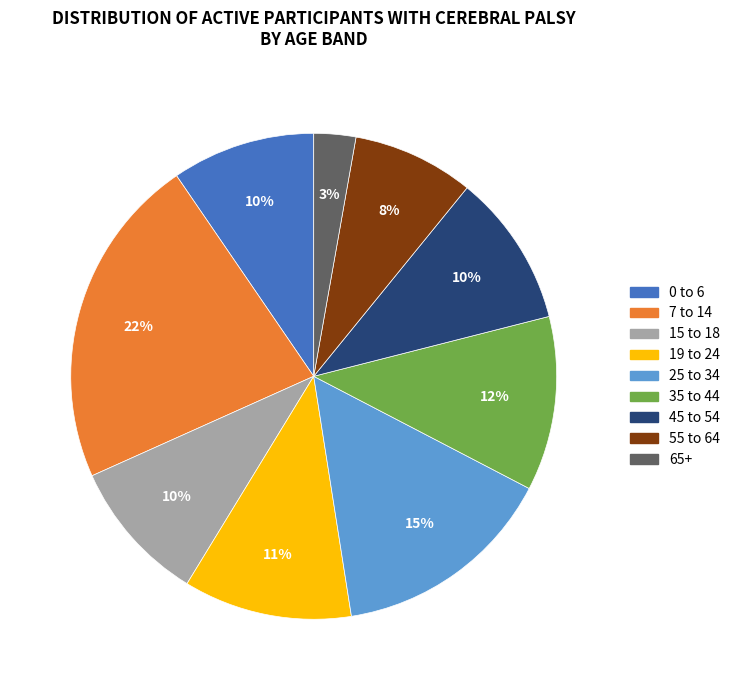

Is 19 to 24 the majority of the pie?

No